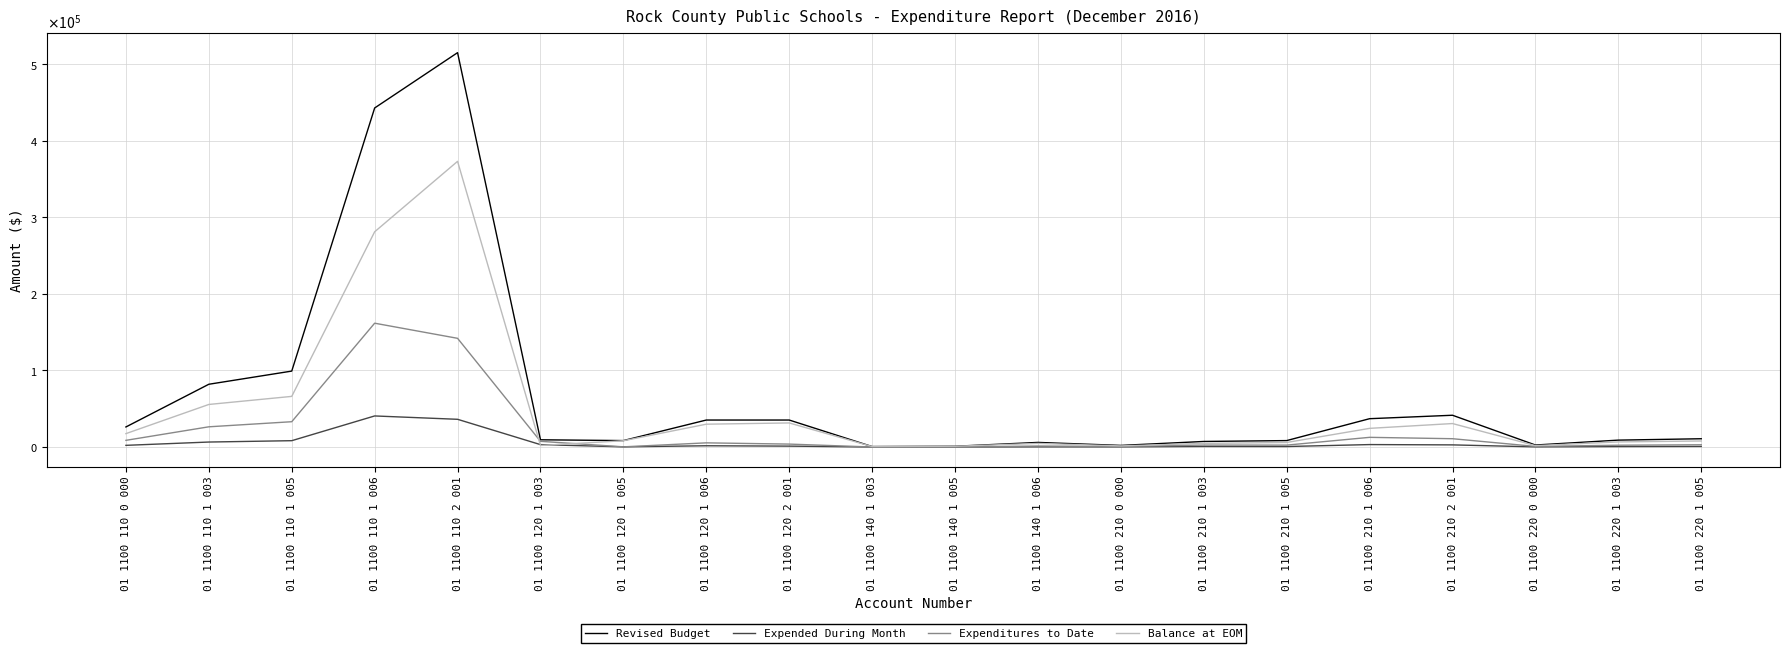

Where is the first local maximum for Balance at EOM?

01 1100 110 2 001